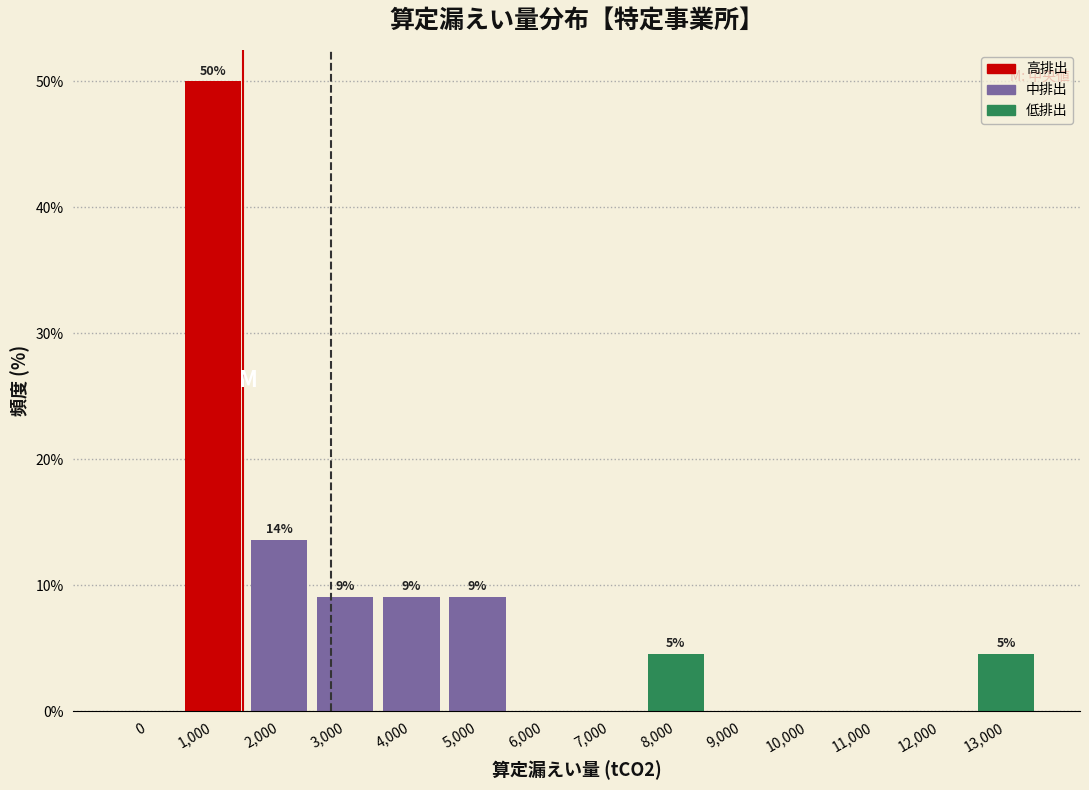

Are the bars horizontal?

No